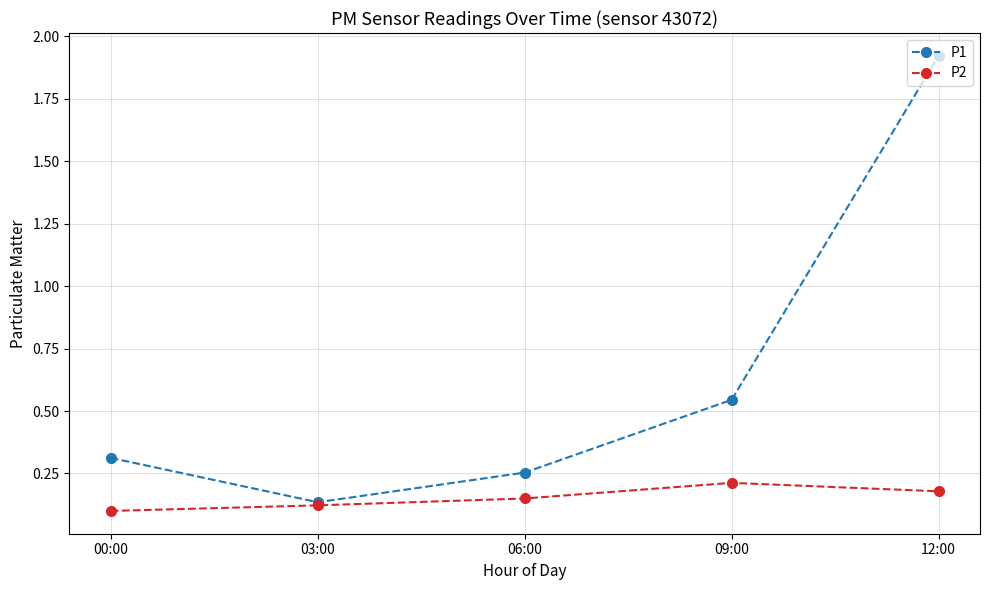

The P1 series shows 3.1 at 12:00. True or false?

False